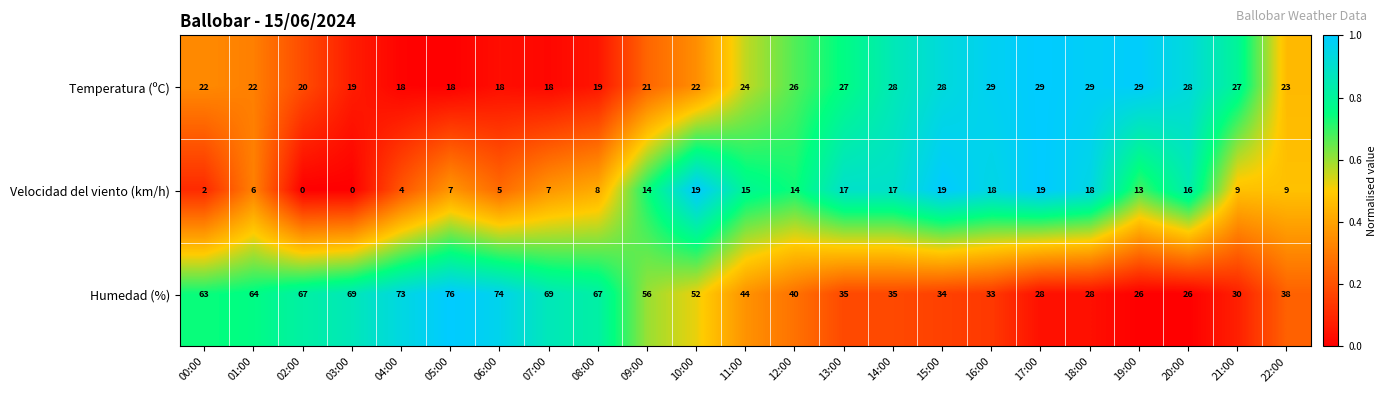

How many data points in Velocidad del viento (km/h) are less than 13?

11